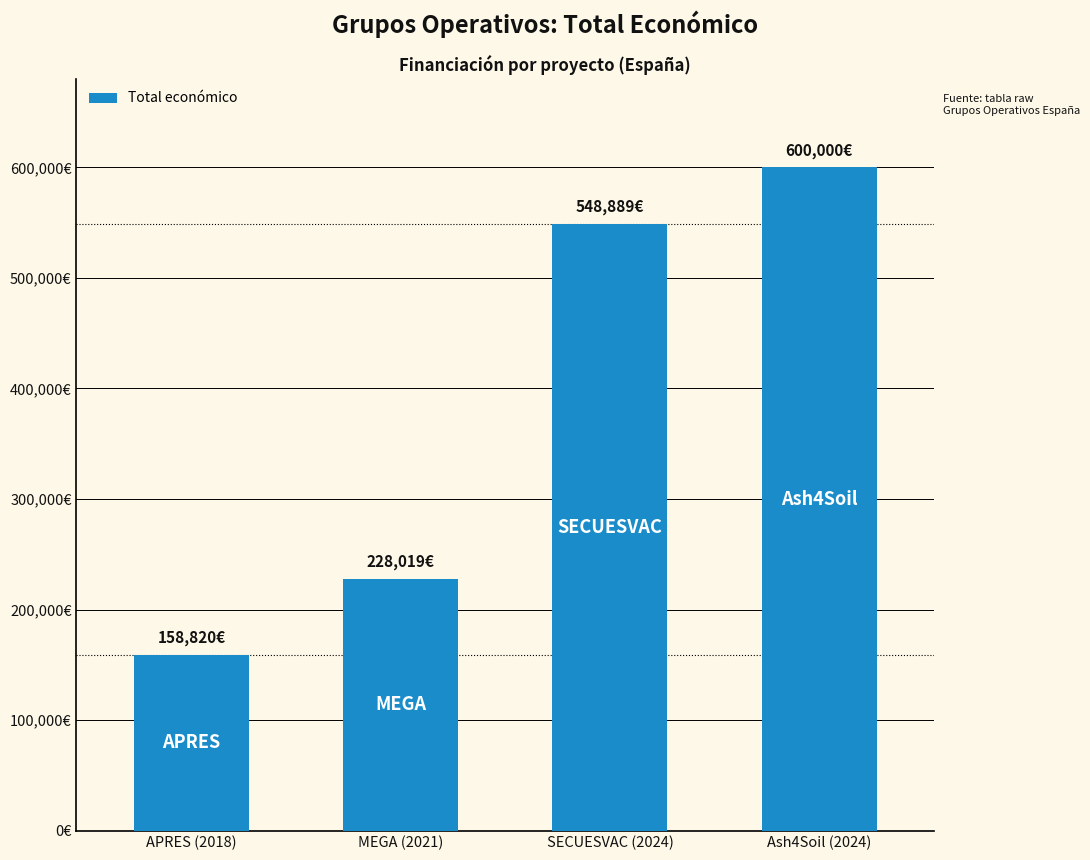

What is the average value?

383932